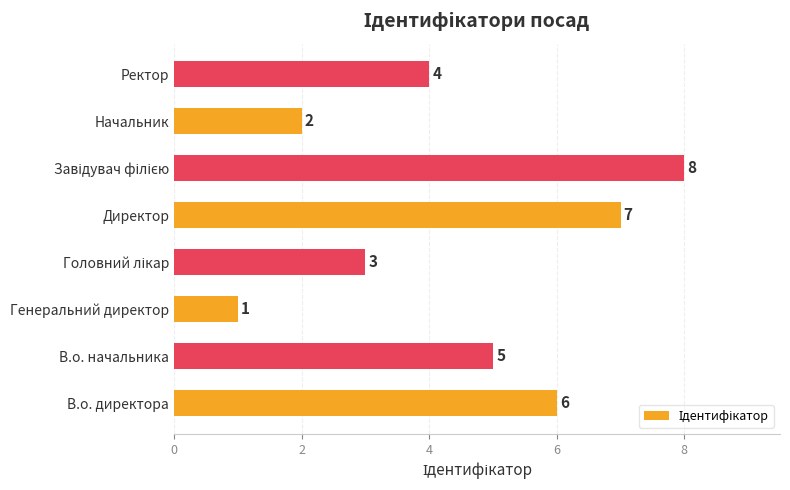

What is the change in value from Начальник to Ректор?

+2